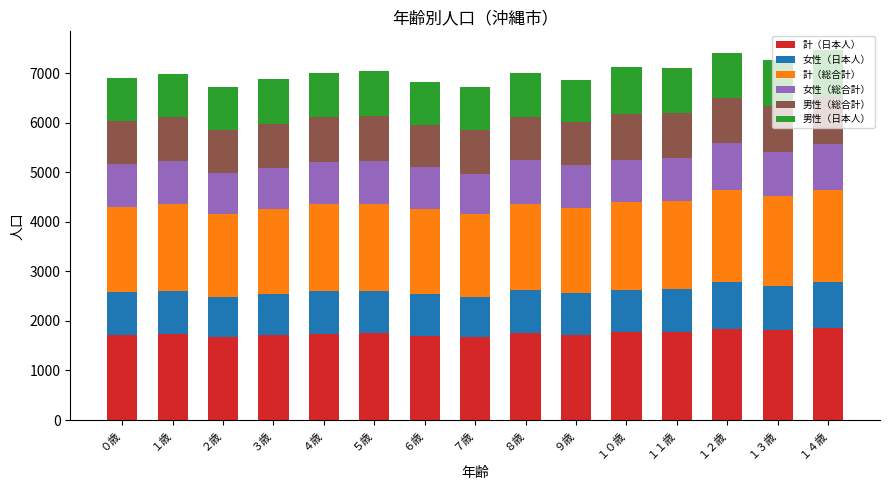

The 計（日本人） series shows 2361 at ０歳. True or false?

False